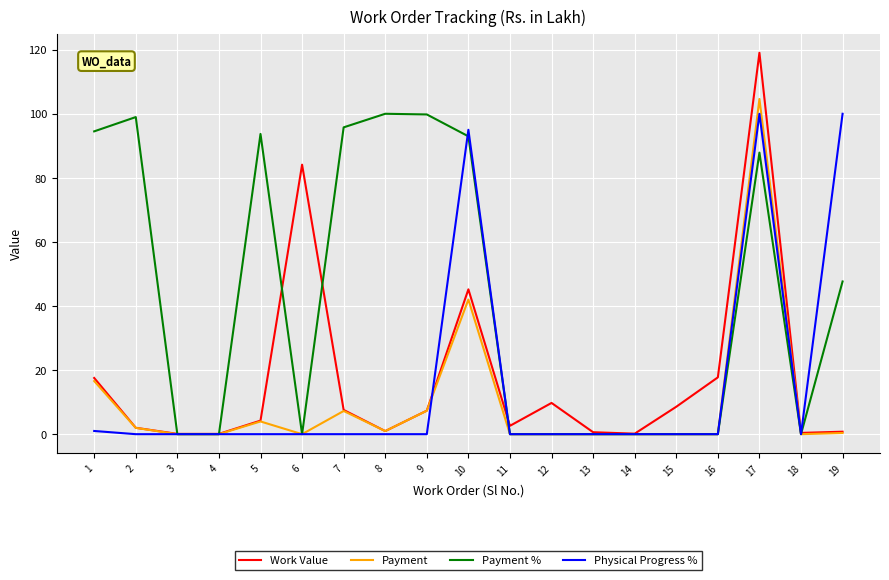

Is the value of Payment at 8 greater than the value of Payment % at 8?

No